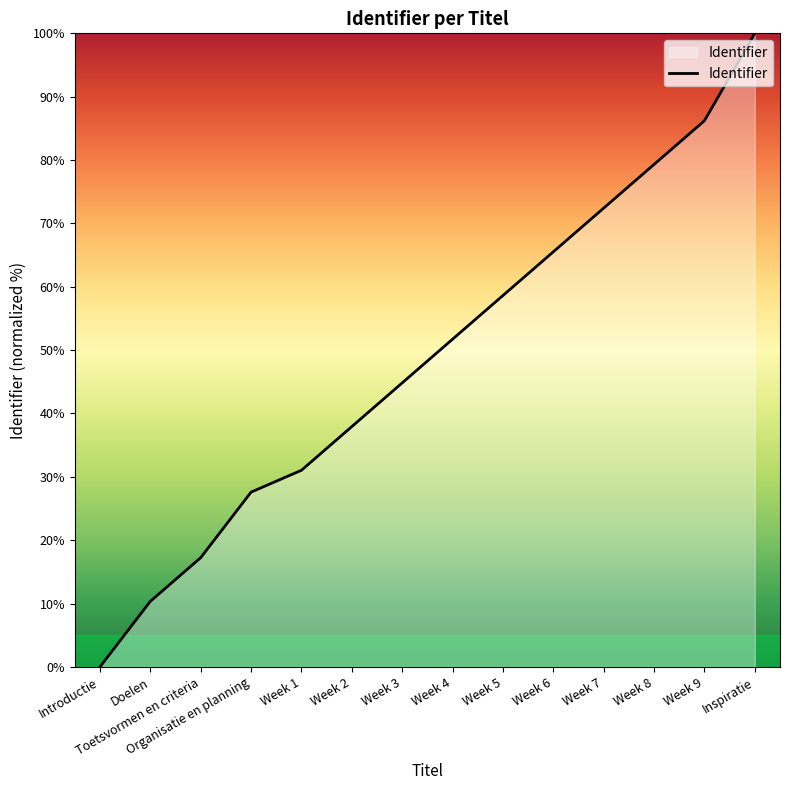

What is the sum of the values at Week 6 and Week 9?

151.7